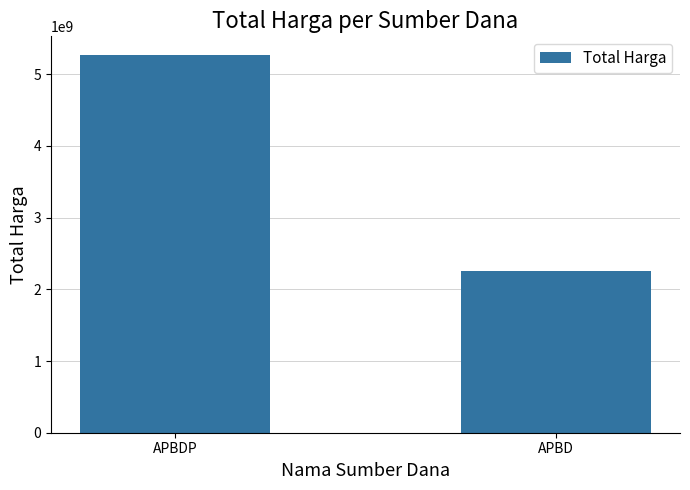

What is the ratio of the value at APBD to the value at APBDP?

0.4